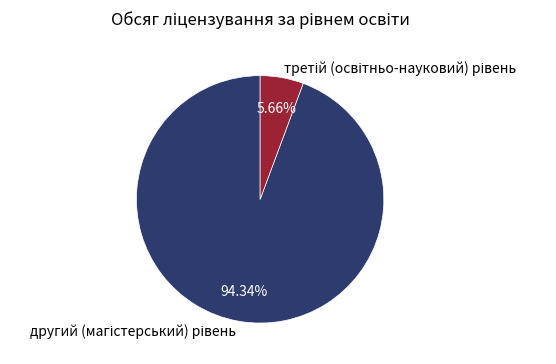

Rank the categories by value from highest to lowest.

другий (магістерський) рівень, третій (освітньо-науковий) рівень